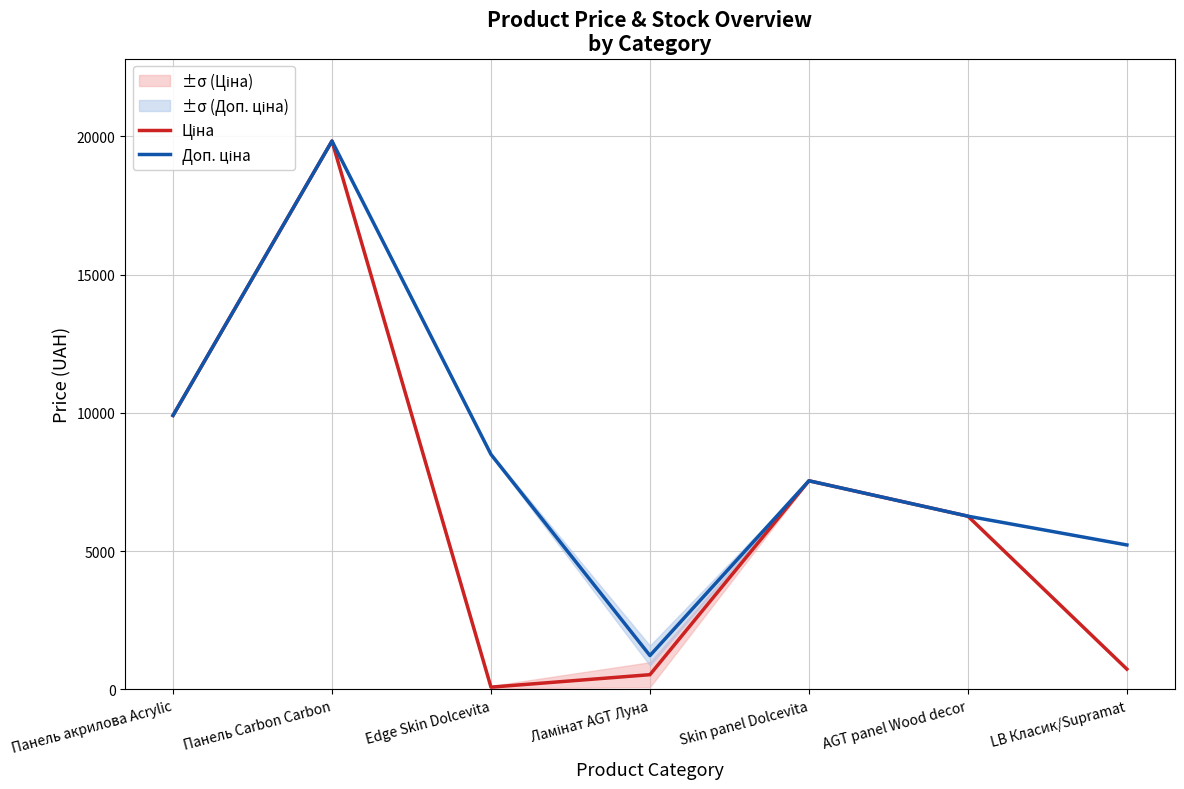

List the series in order of their overall mean, lowest first.

Ціна, Доп. ціна